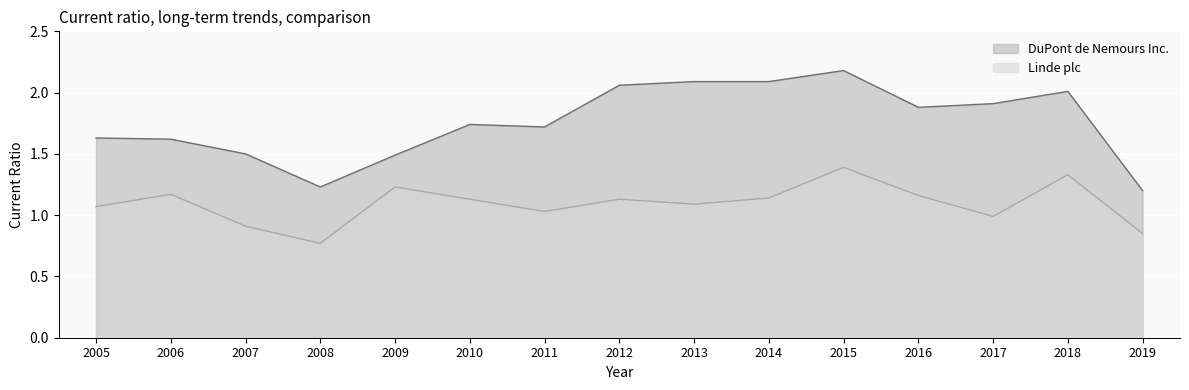

Does the chart display data point markers on the line(s)?

No